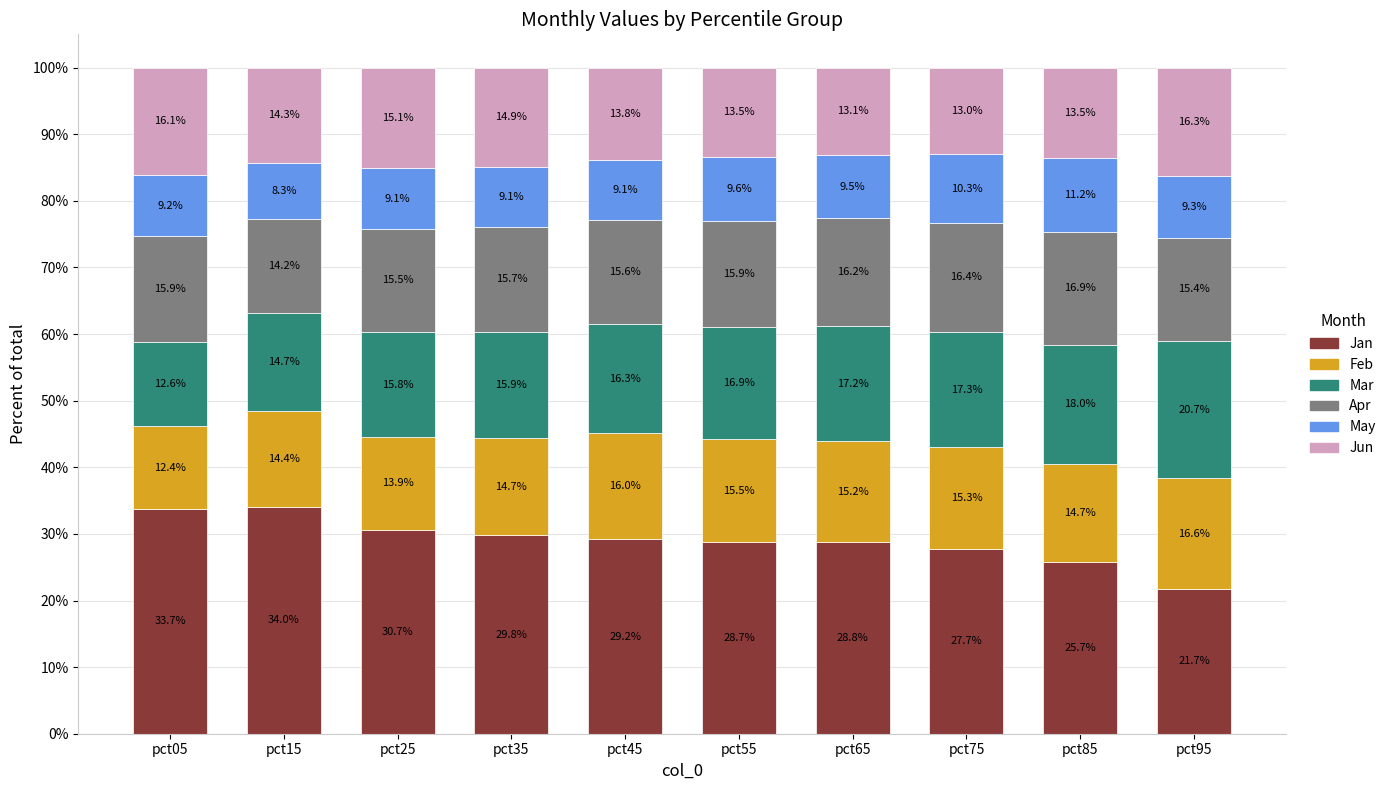

What is the lowest value of the Jan series?

21.7